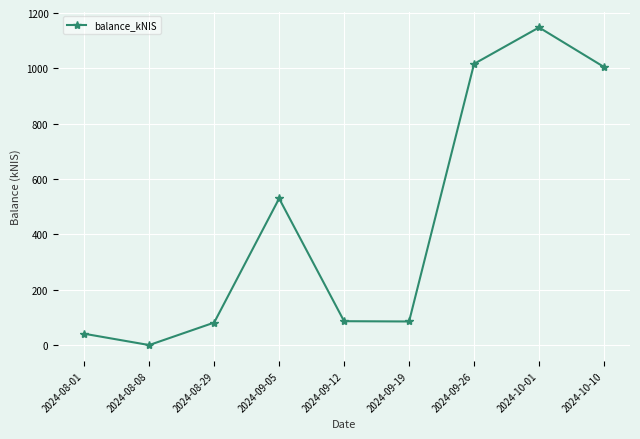

What is the sum of all values?

3992.3